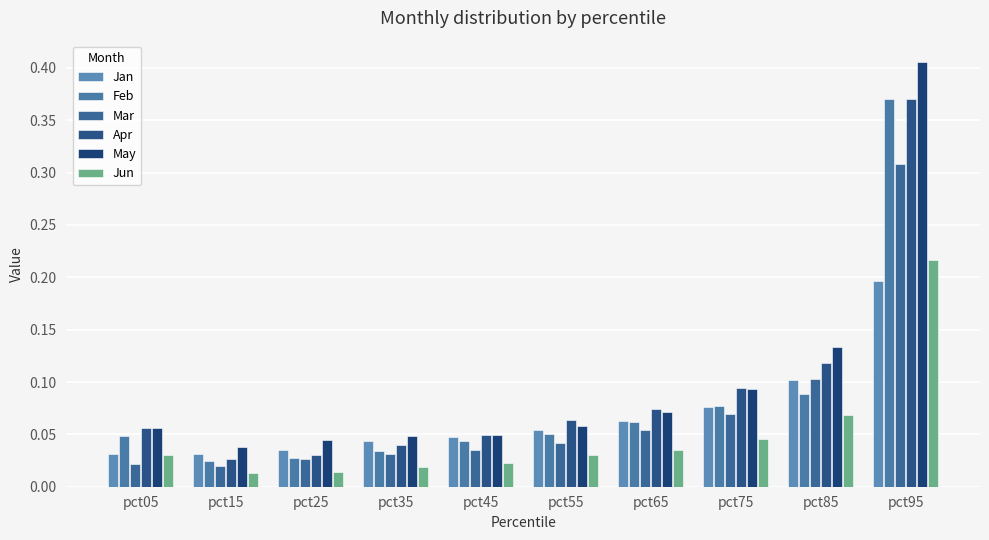

The Jan series shows 0.0 at pct25. True or false?

True